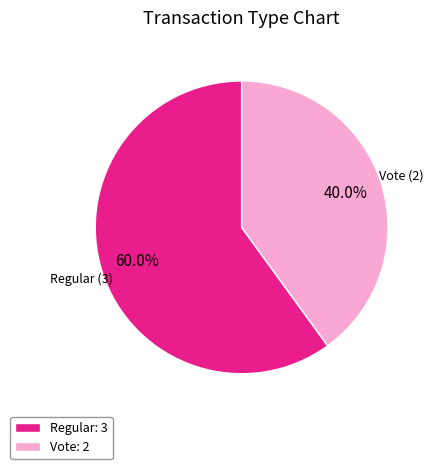

How much of the chart is everything except Regular: 3?

40.0%